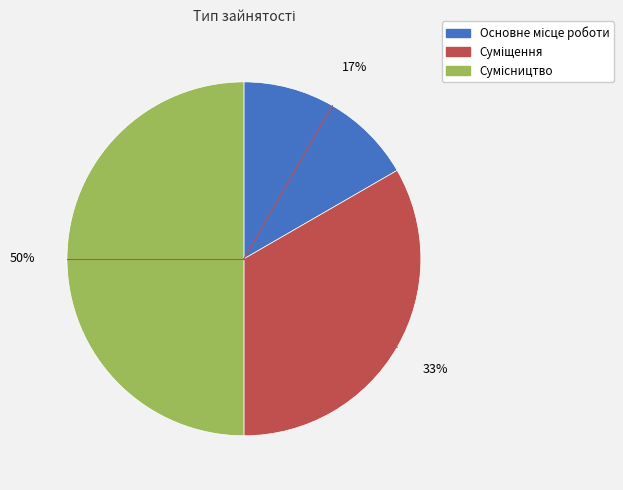

To the nearest percent, what is the difference between the largest and smallest slice percentages?

33%